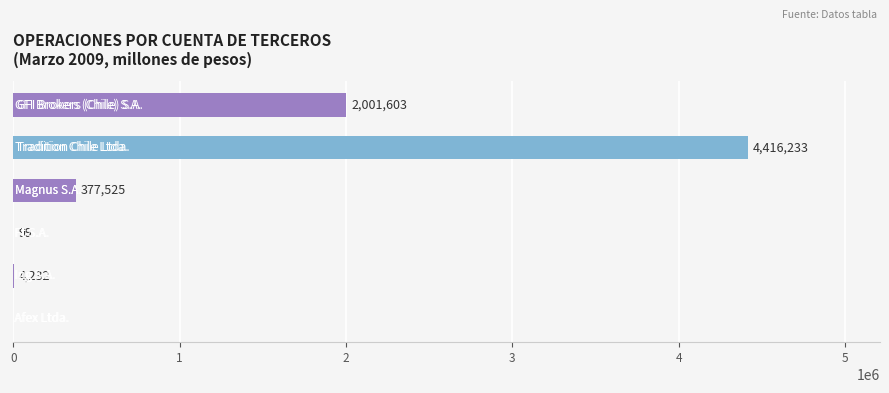

How many series are shown in this chart?

1